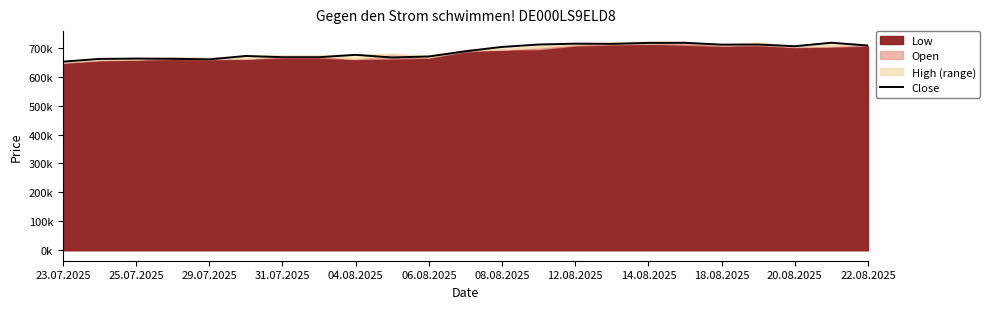

Does the chart display data point markers on the line(s)?

No